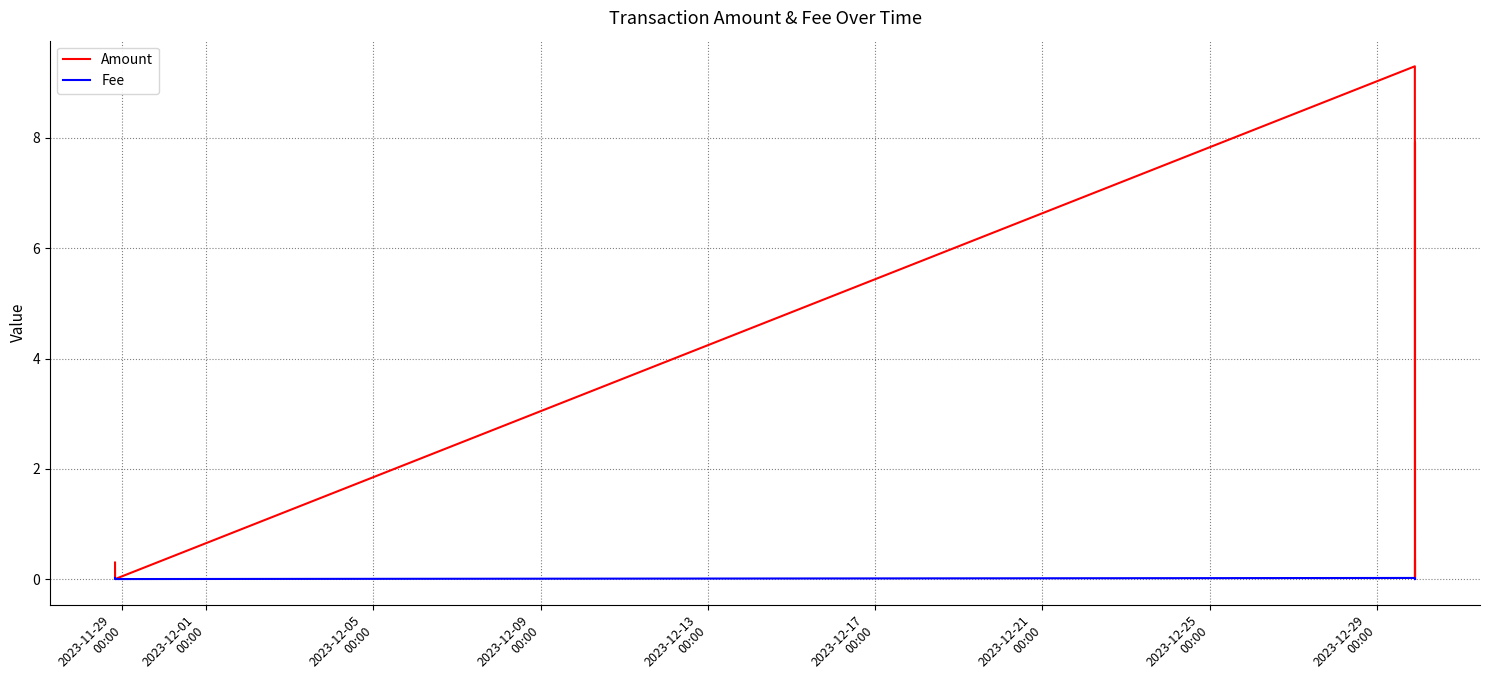

How many data points in Amount are above 0?

5